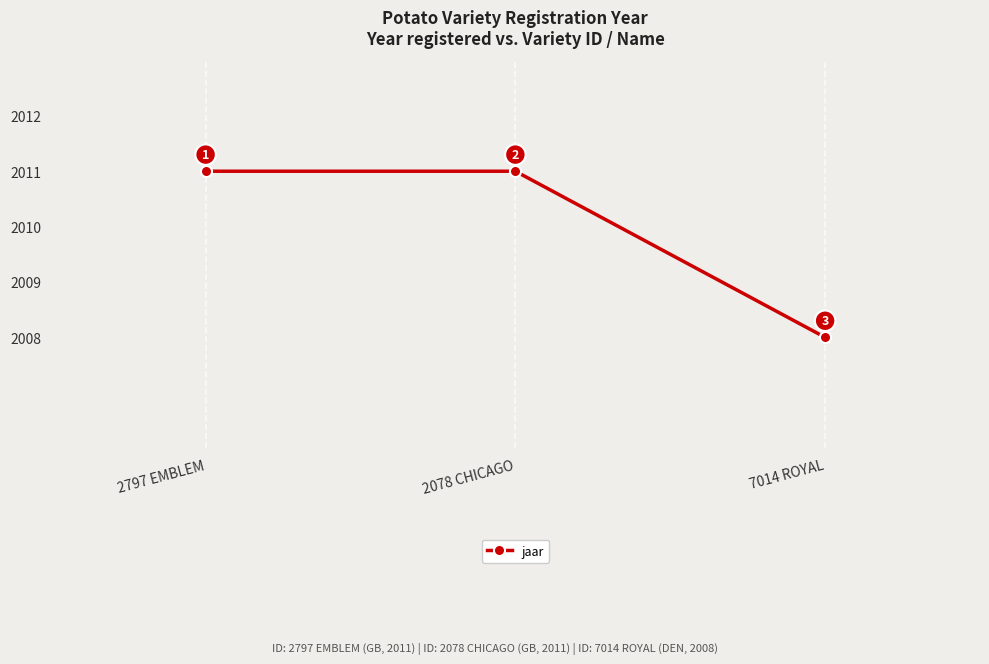

Reading left to right, list all the values displayed in this chart.

2011	2011	2008